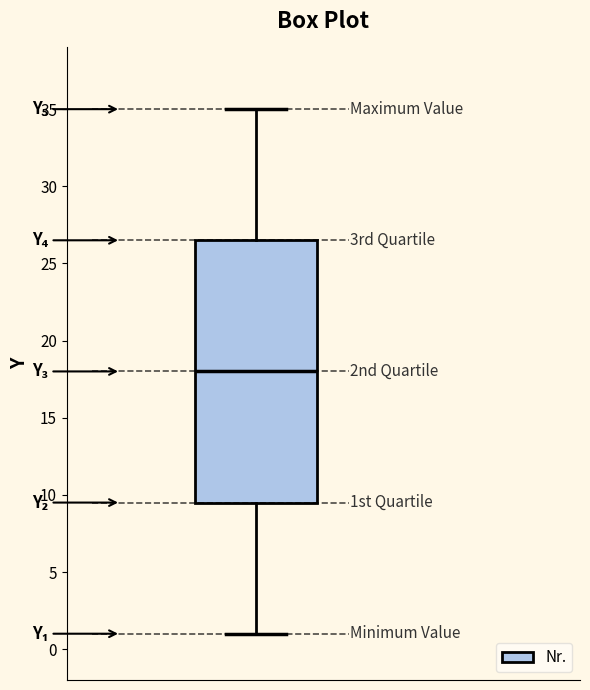

Transcribe this box plot: give where the median line is, the range the box spans, and where the two whiskers end, as read against the y-axis. The values are not printed on the chart, so give them approximately, as read against the axis.

median 18.0, box 9.5 to 26.5, whiskers 1.0 to 35.0